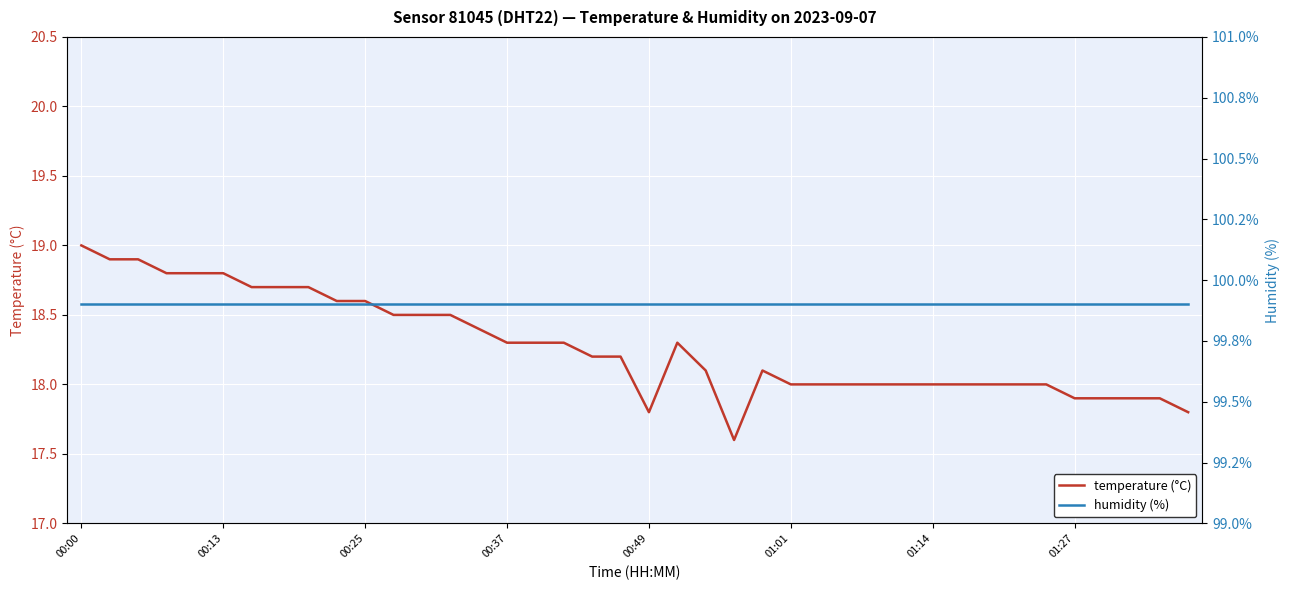

How many values in the temperature (°C) series are below 18?

7